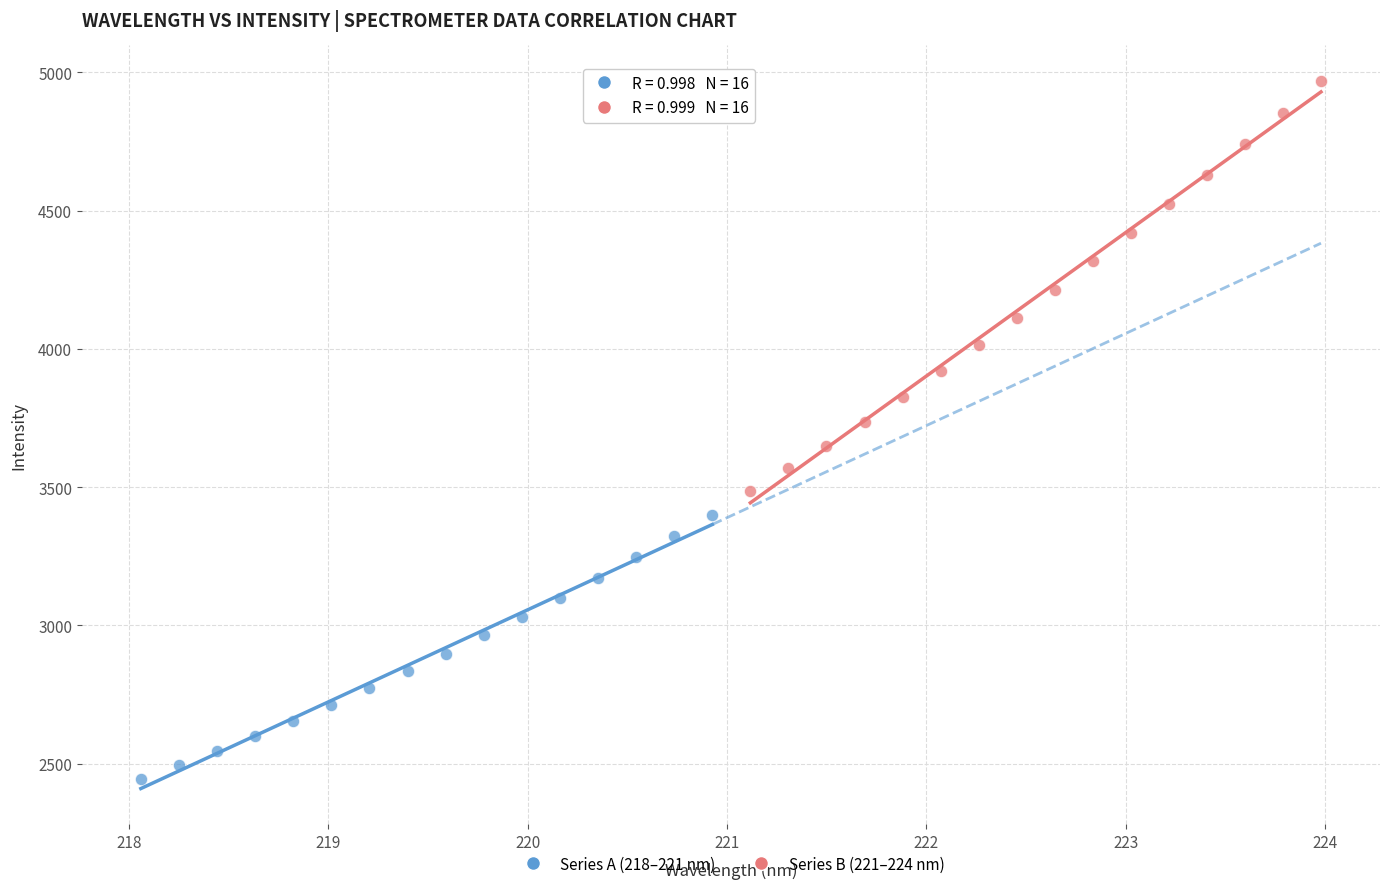

Which series contains the lowest Y value?

Series A (218–221 nm)